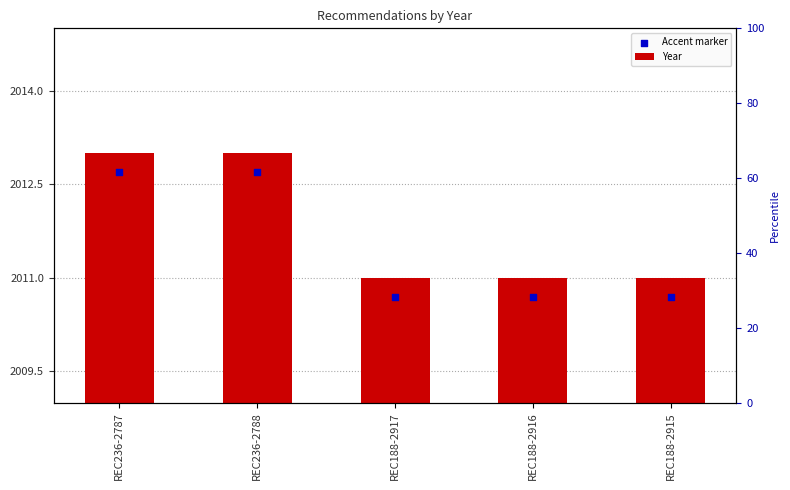

What are all the series names shown in the legend?

Year, Accent marker